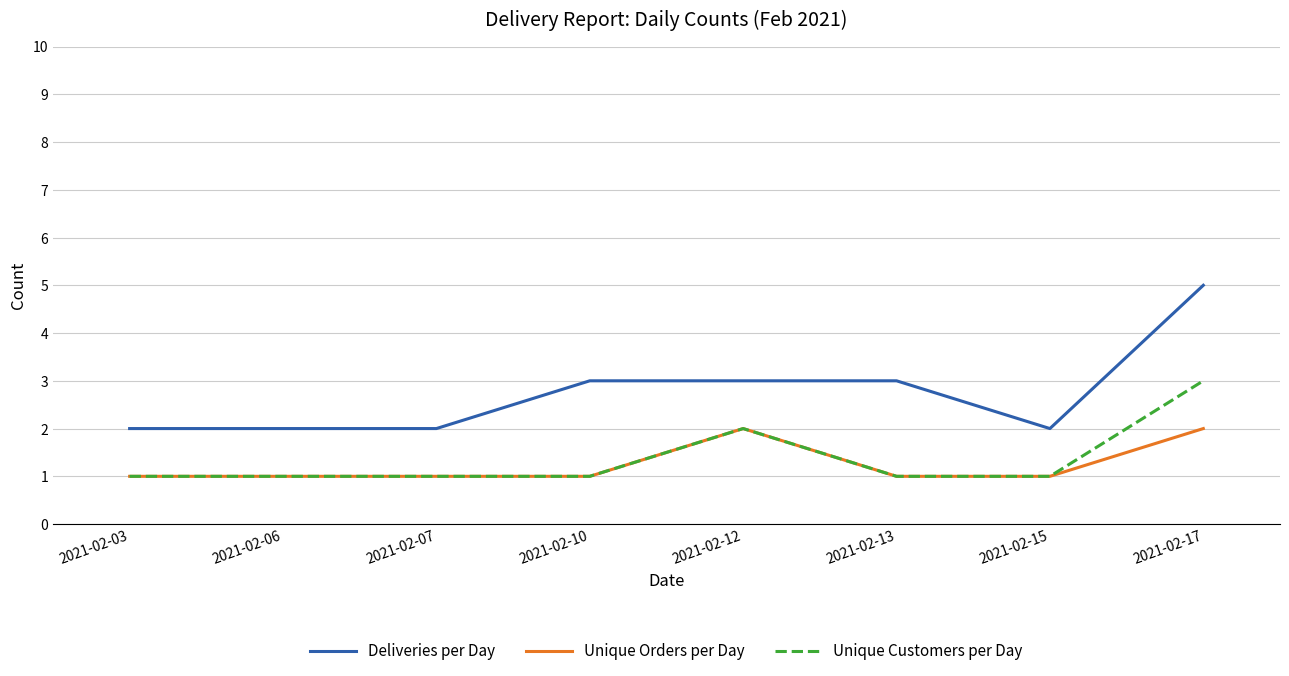

True or false: Deliveries per Day has a value of 2 at 2021-02-07.

True